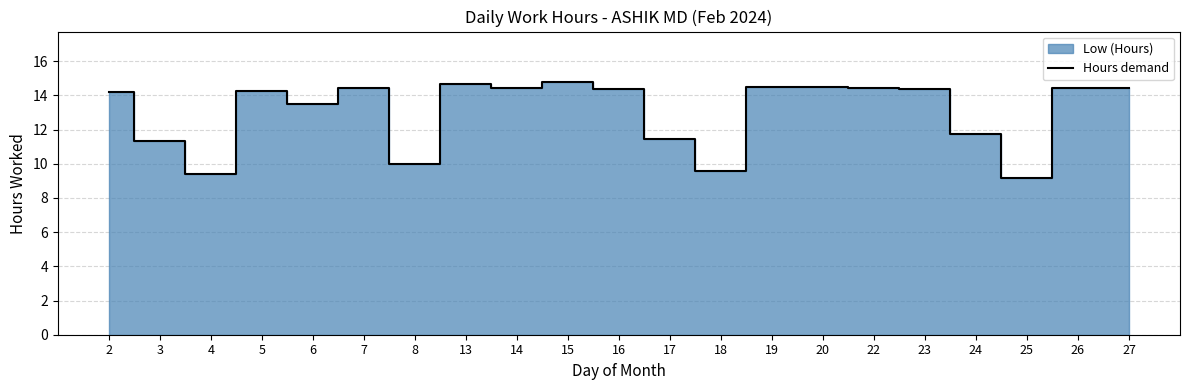

How many categories are shown in the chart?

21